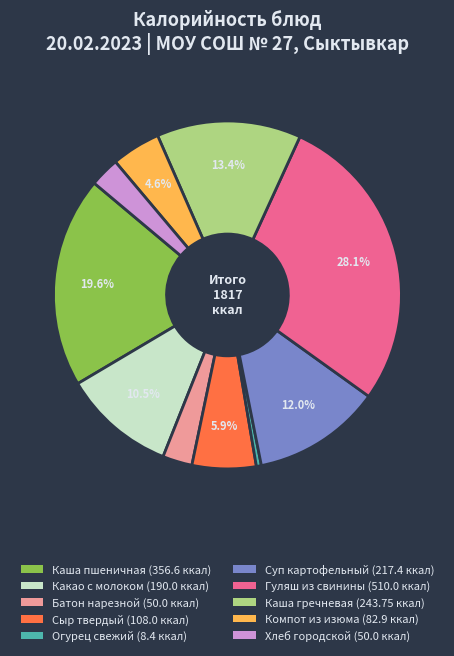

Does Гуляш из свинины represent more than half of the total?

No